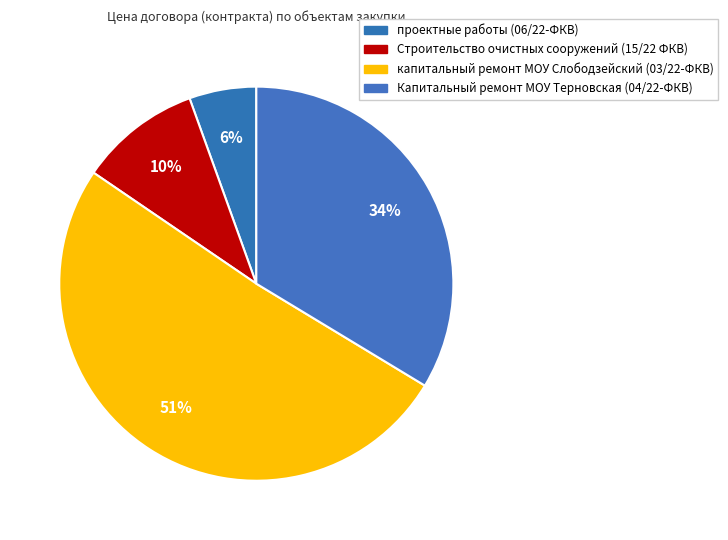

How many slices are in this pie chart?

4